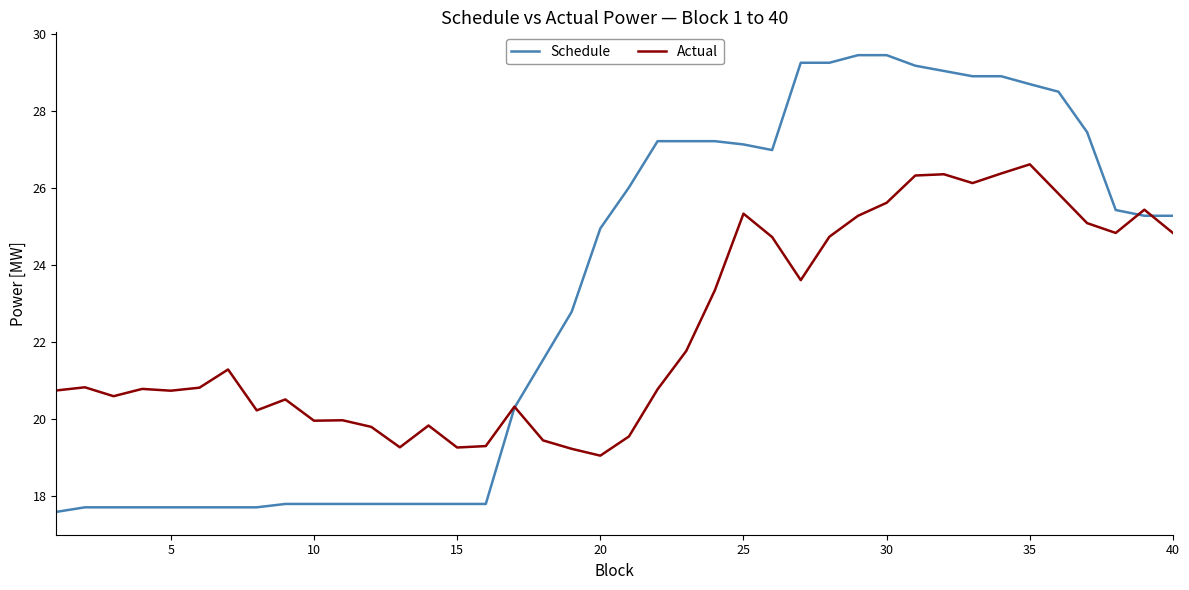

Which series has the largest total across all categories?

Schedule